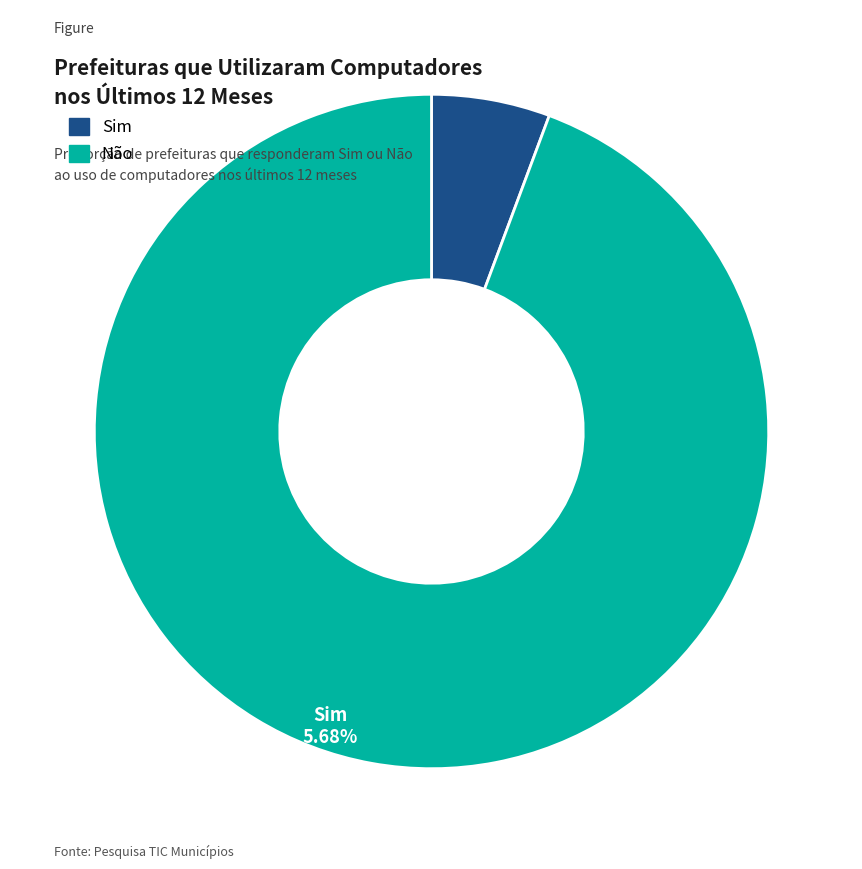

How many segments does this pie chart have?

2